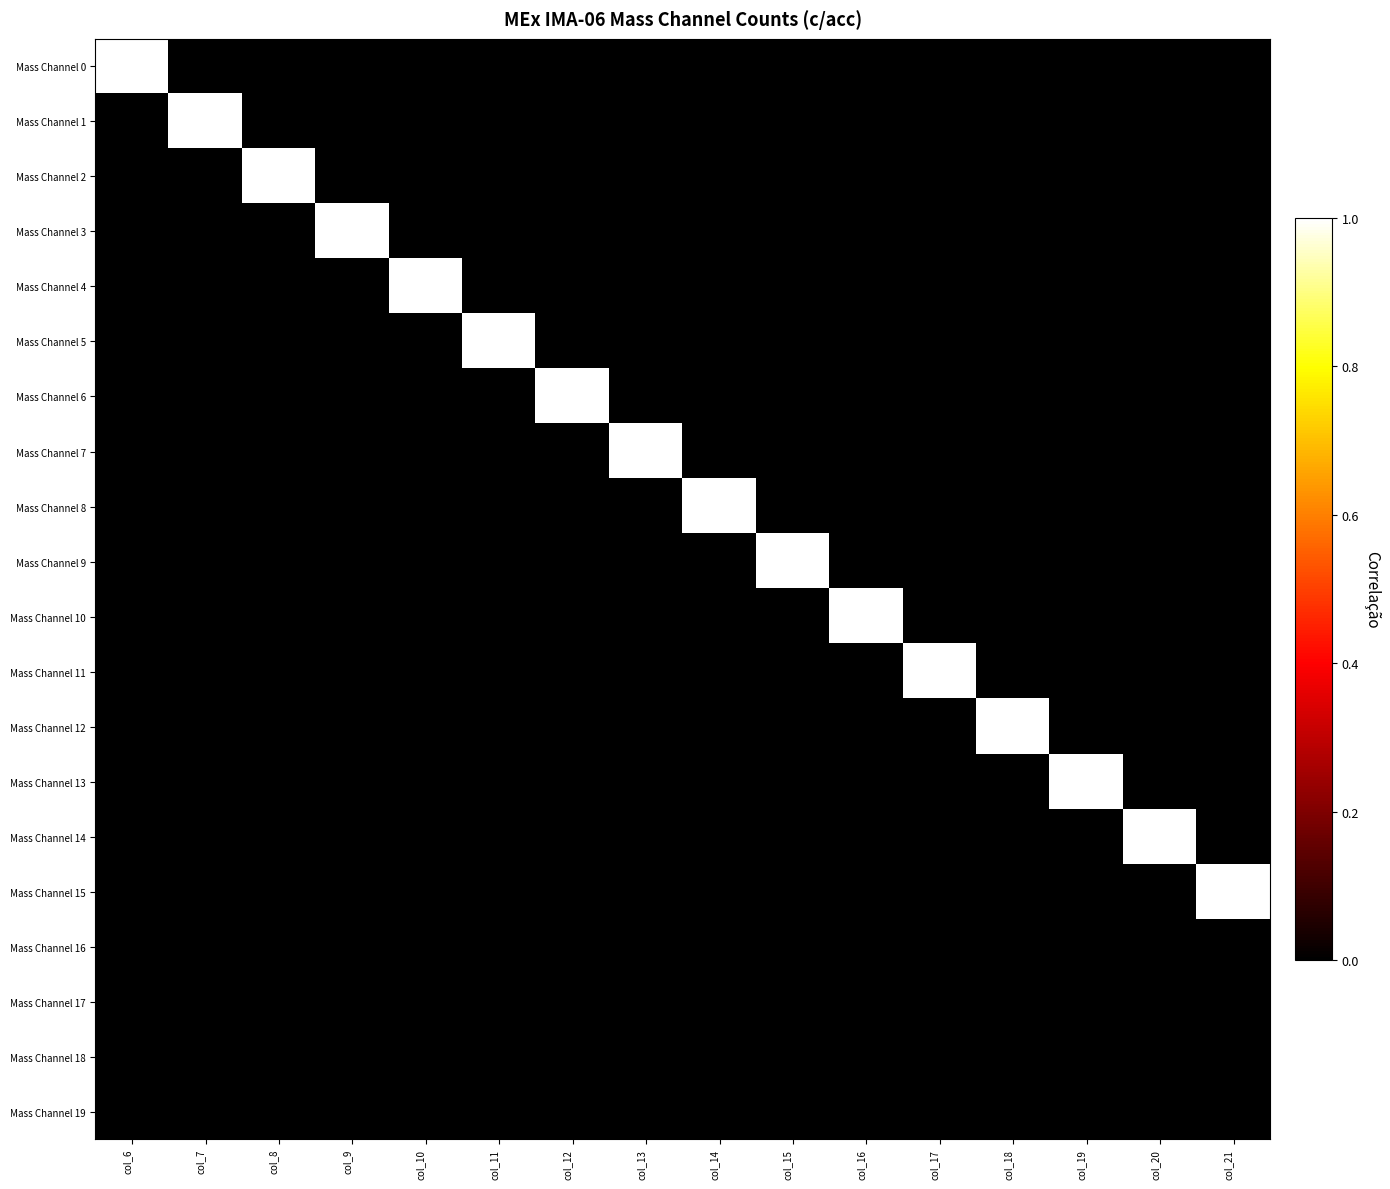

Which category has the highest value across all series?

col_6